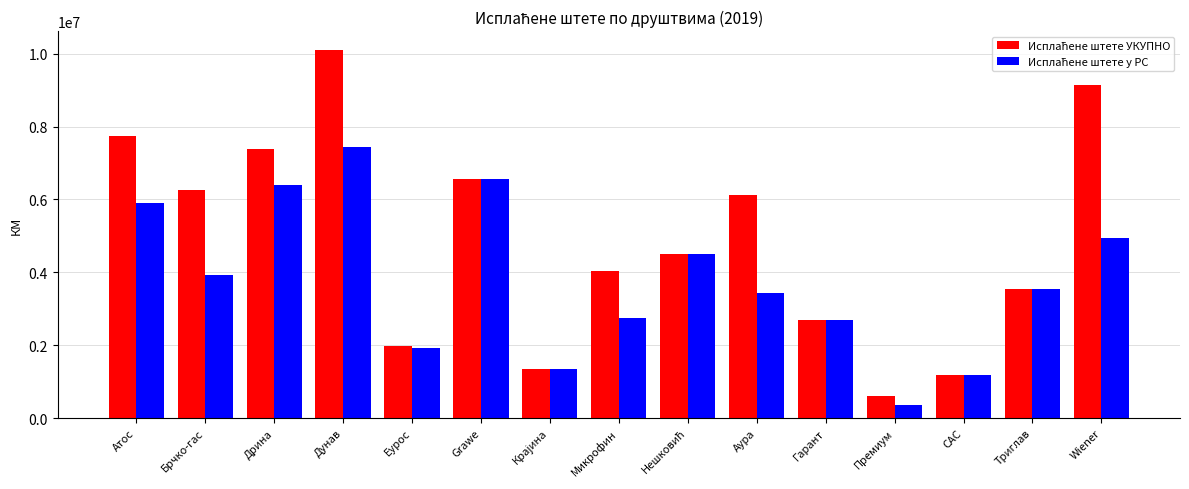

What is the spread (max minus min) of values at Аура?

2697854.9